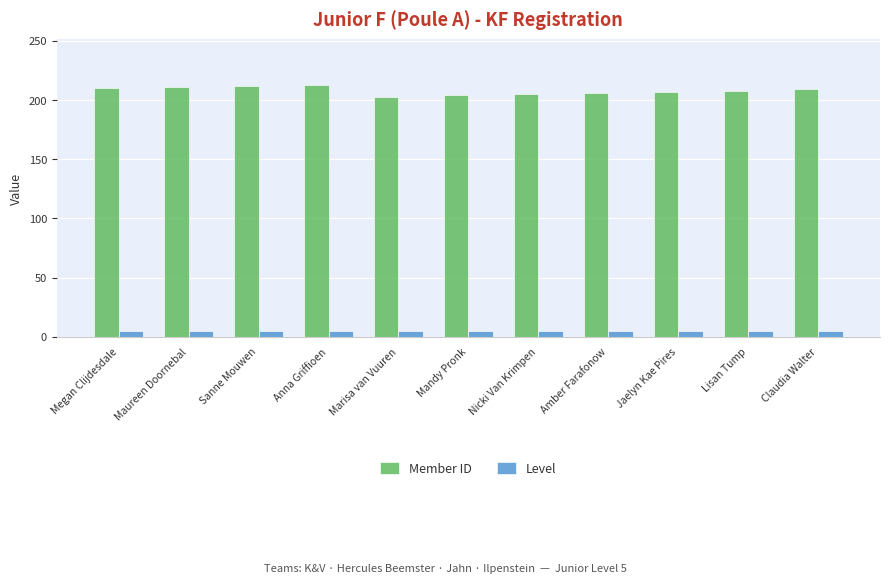

How many series are shown in this chart?

2